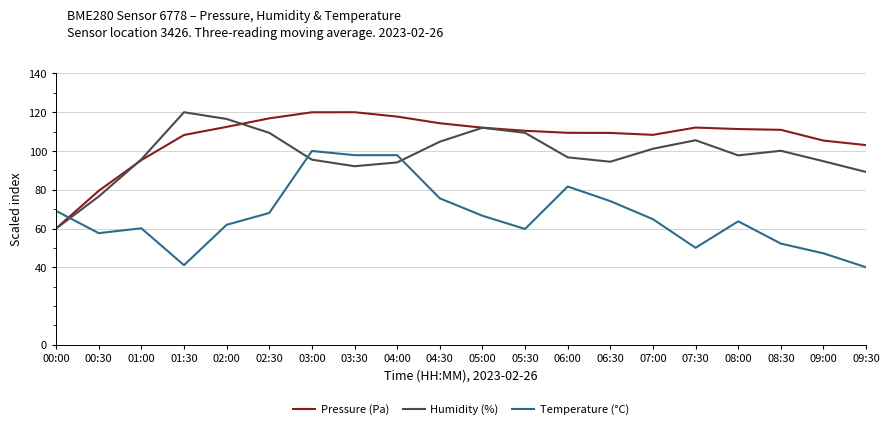

Which series has the largest total across all categories?

Pressure (Pa)